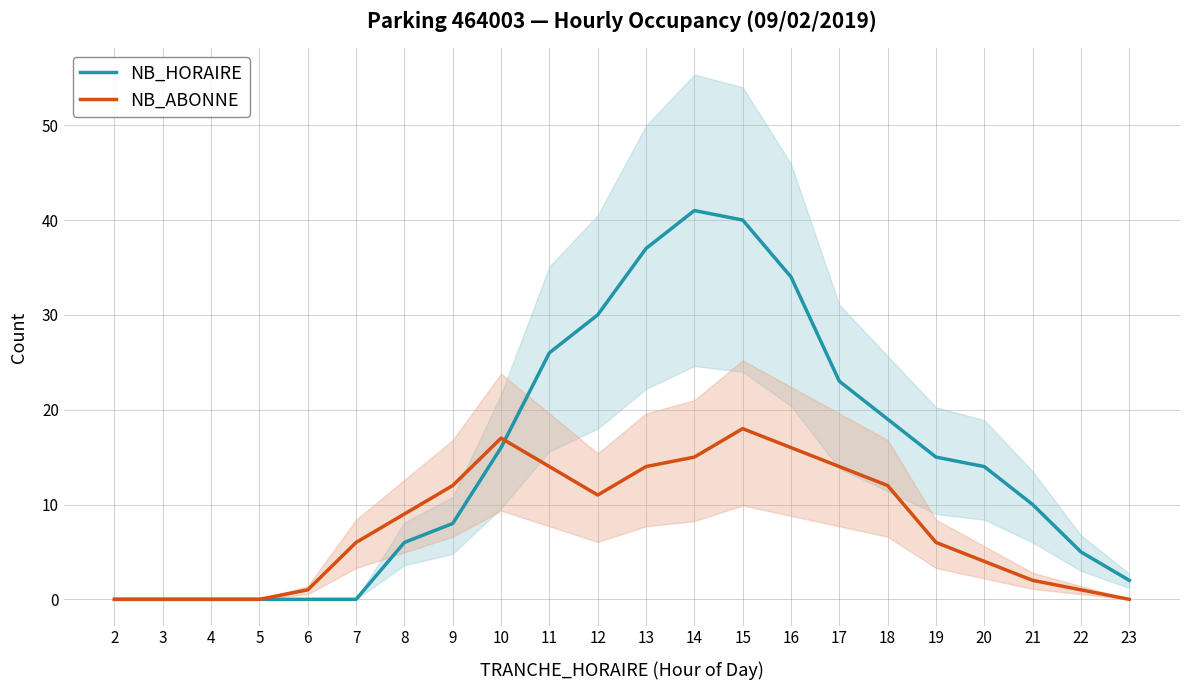

True or false: NB_ABONNE has more than 2 points higher than both neighbors.

False